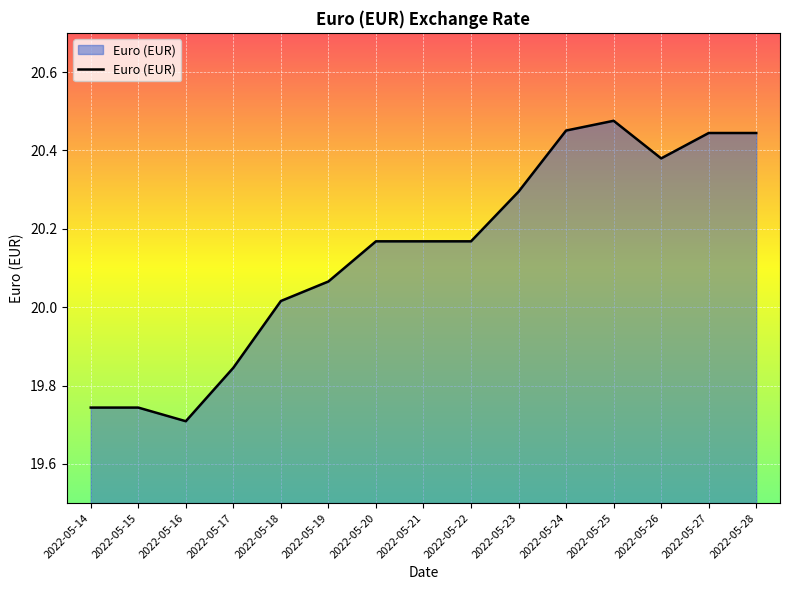

Which label corresponds to the largest value in the chart?

2022-05-25